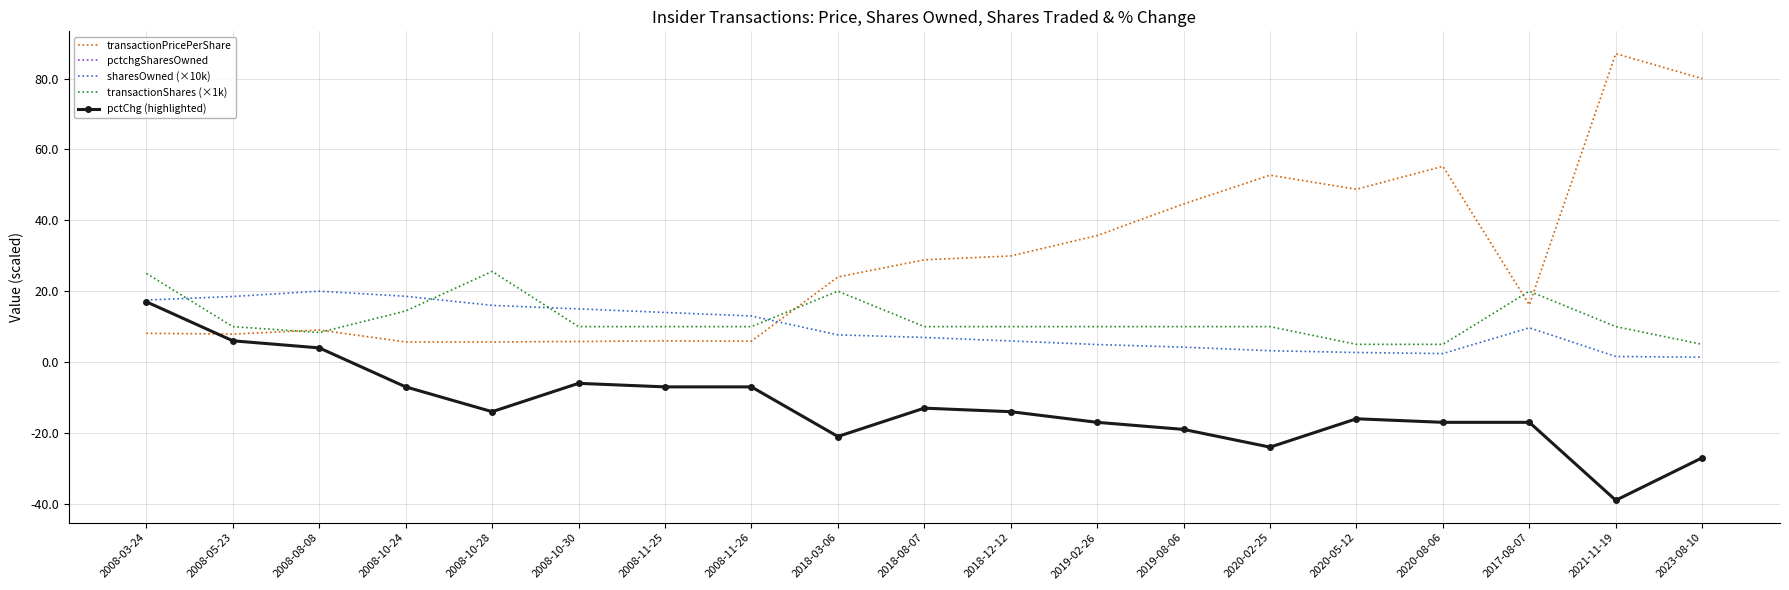

At which category is the sum across all series the highest?

2008-03-24